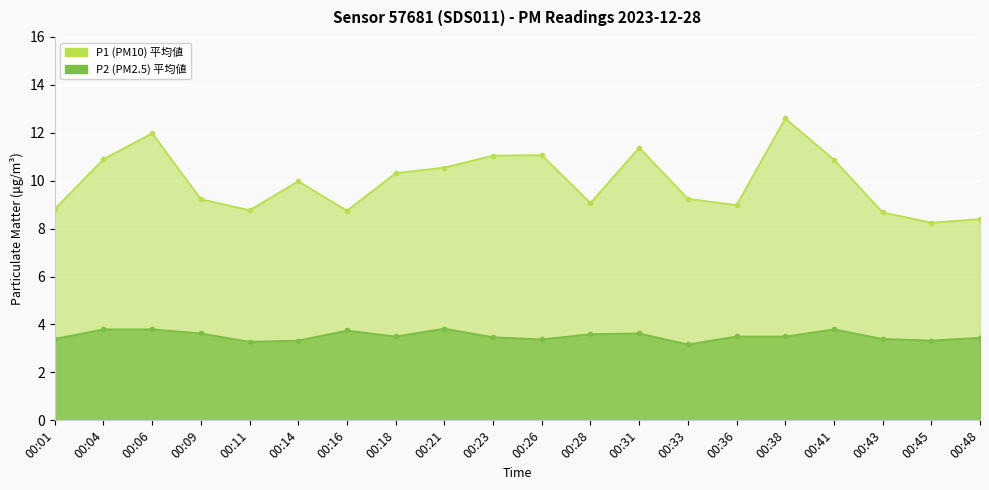

What is the maximum value for P2?

3.8